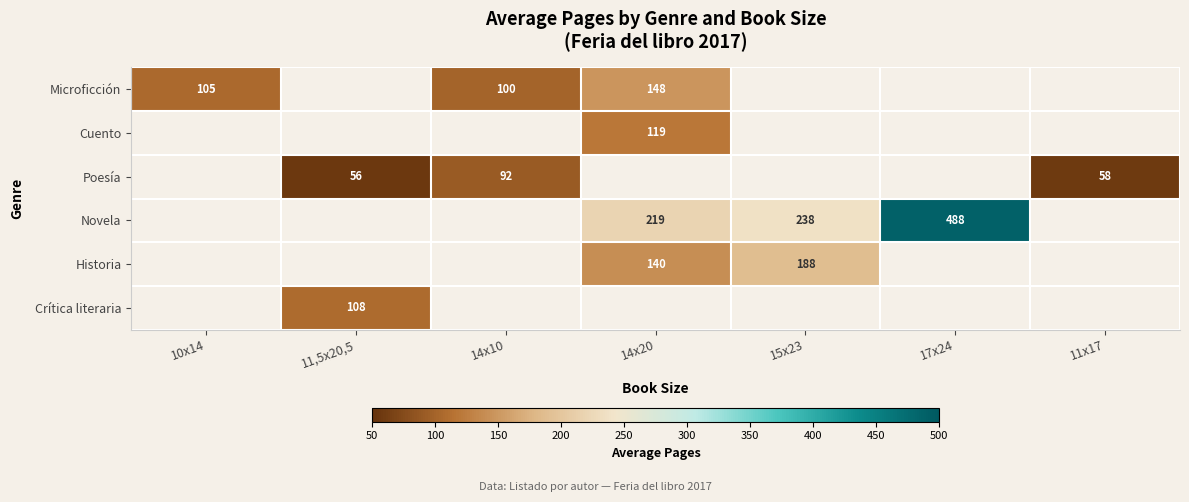

True or false: Novela has a value of 86.8 at 14x20.

False